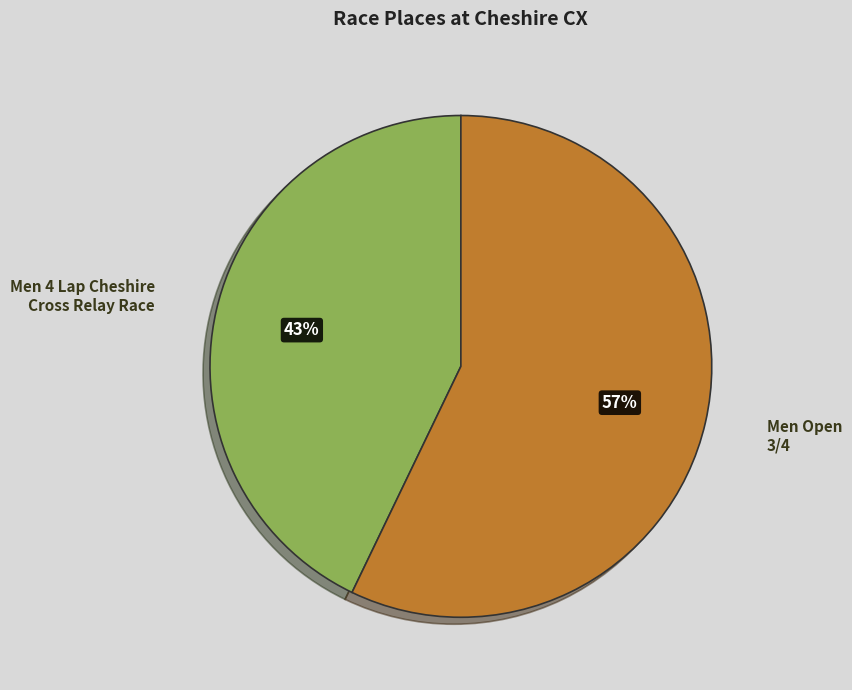

Which has a higher value, Men 4 Lap Cheshire Cross Relay Race or Men Open 3/4?

Men Open 3/4